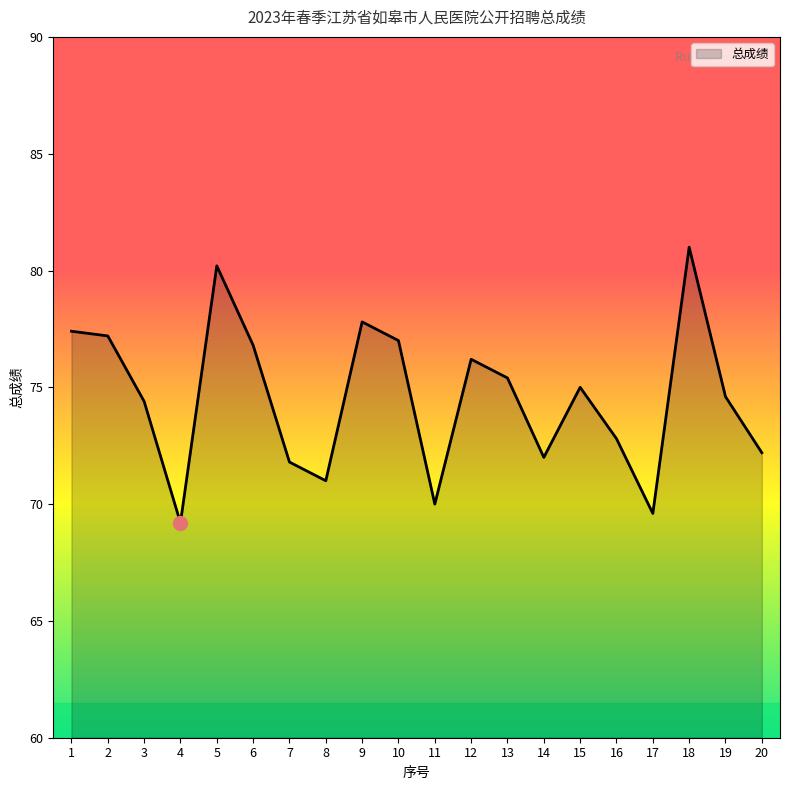

The chart shows a value of 74.6 at 19. True or false?

True